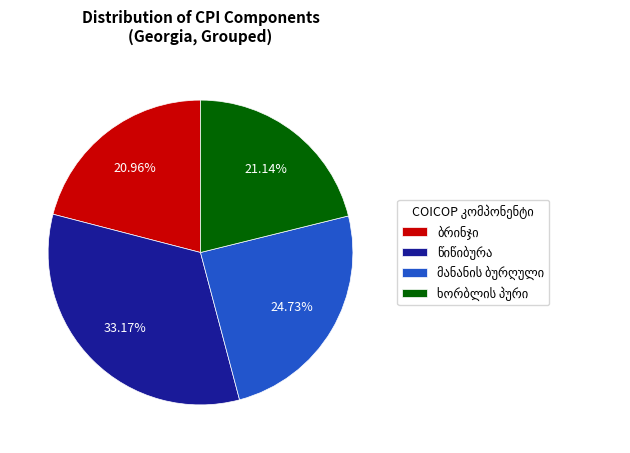

Is there a majority slice in this chart?

No